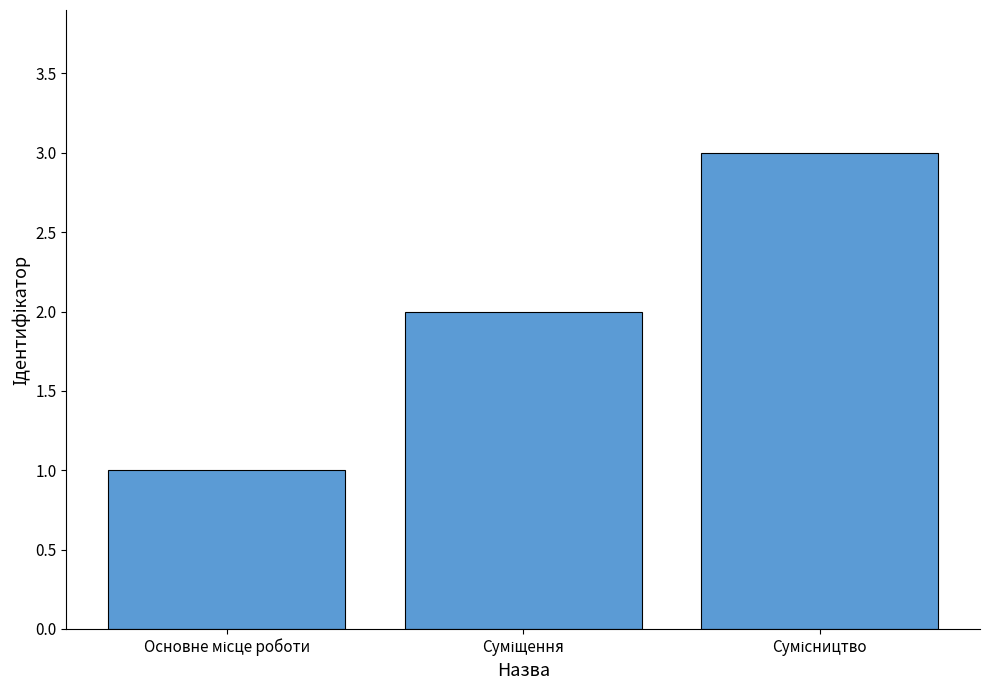

Reading left to right, list all the values displayed in this chart.

1	2	3